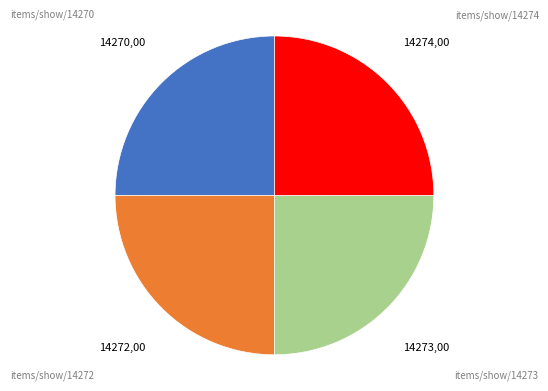

The items/show/14274 slice represents 25% of the pie. True or false?

True